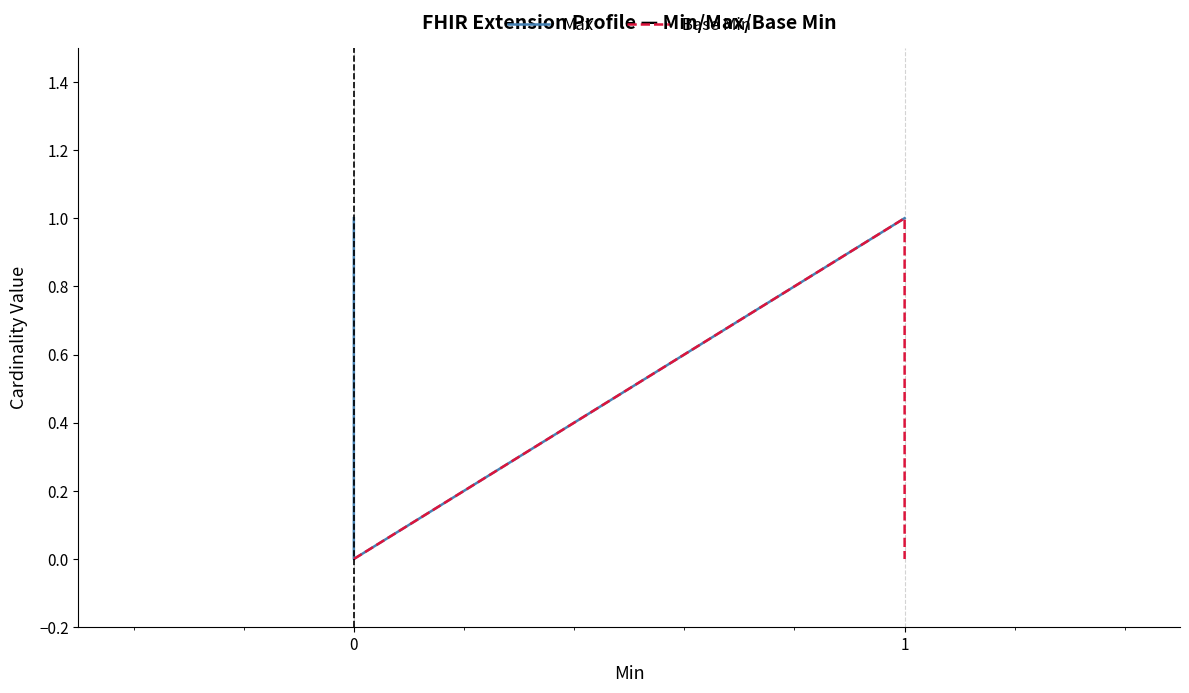

Reading left to right, transcribe all the data shown in this chart.

Max: 1	0	0	1	1
Base Min: 0	0	0	1	0